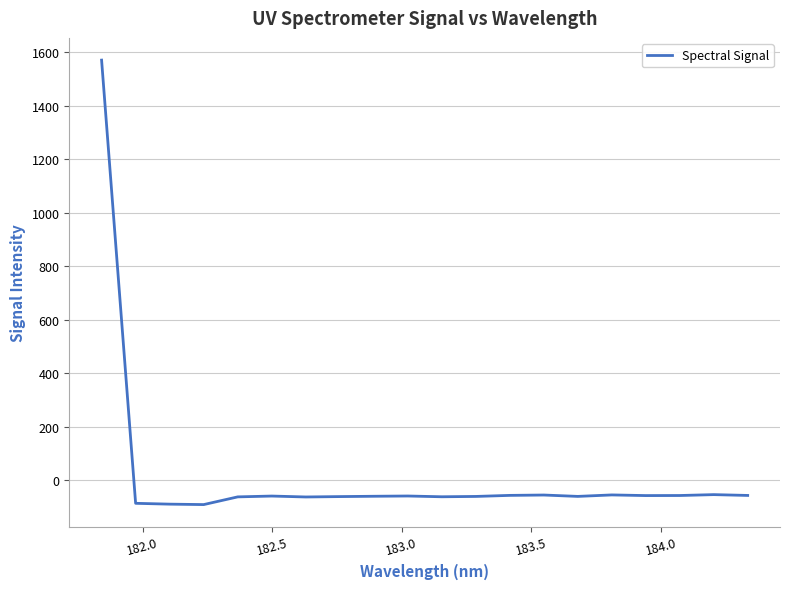

True or false: the data has more than 0 interior local peaks.

True